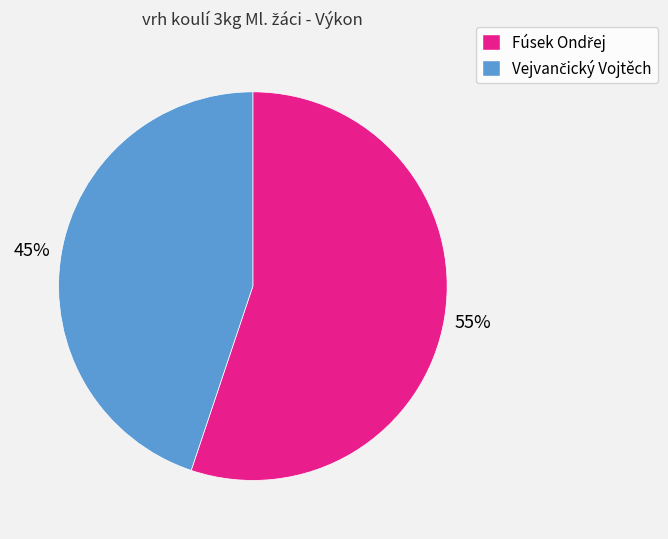

To the nearest percent, what is the average slice percentage?

50%